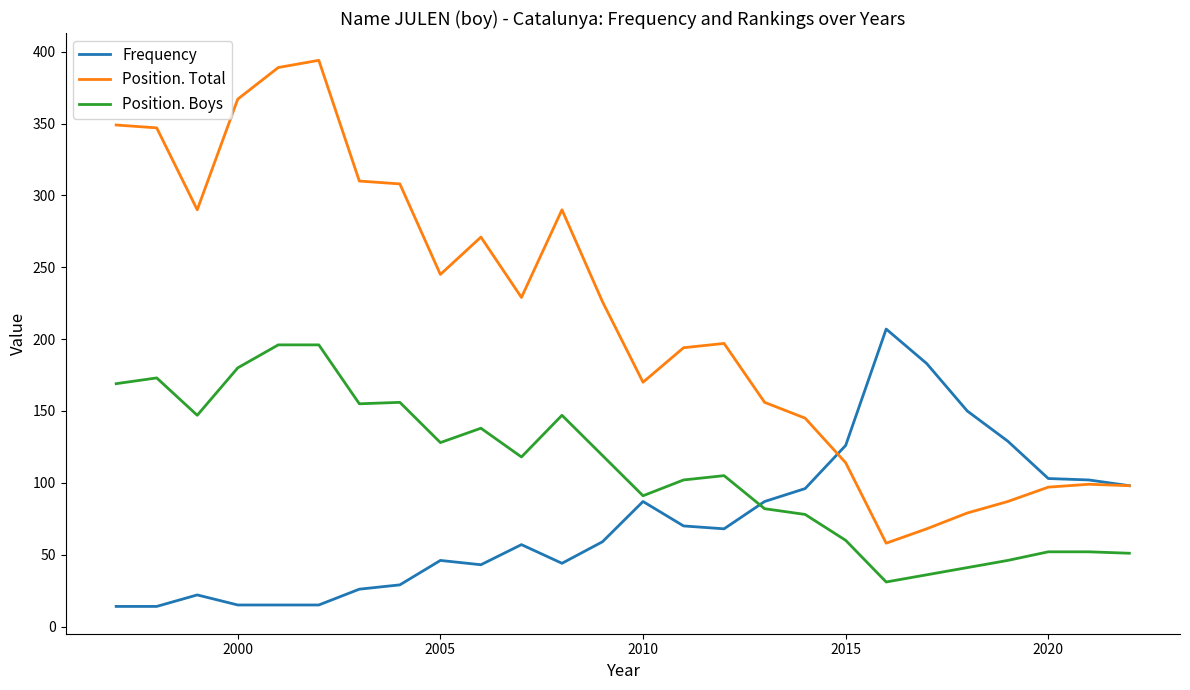

Which series has the widest spread of values?

Position. Total